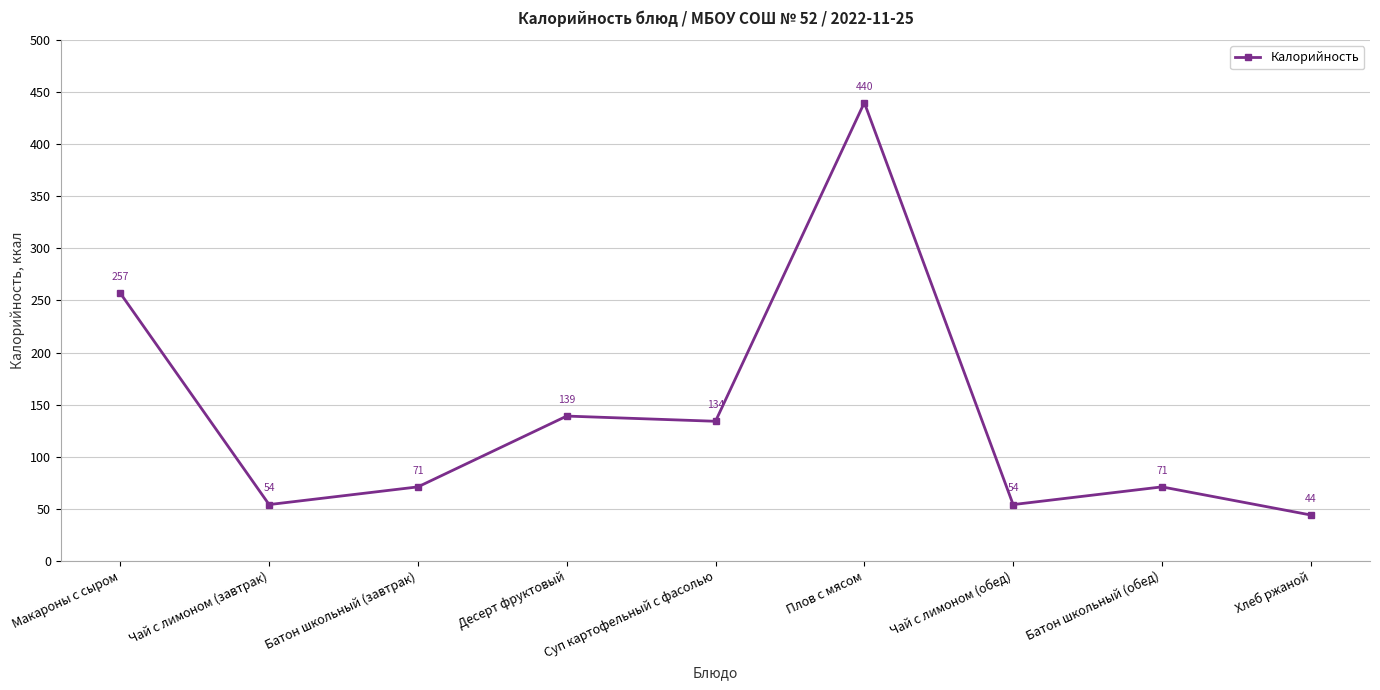

True or false: the data shows 82 at Чай с лимоном (обед).

False